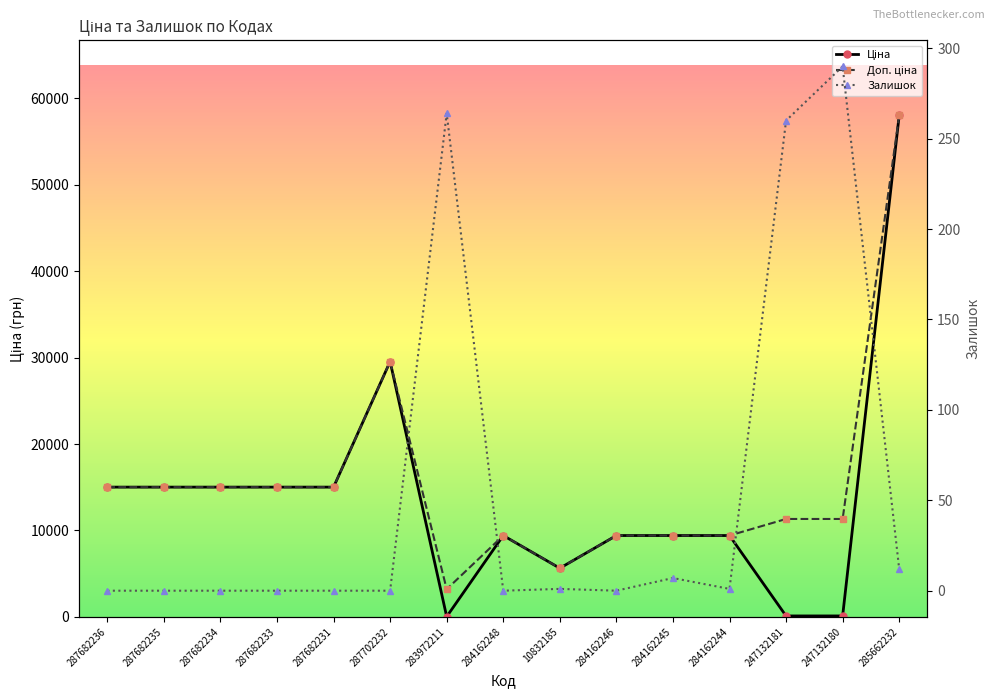

What is the sum of all Залишок values?

835.0